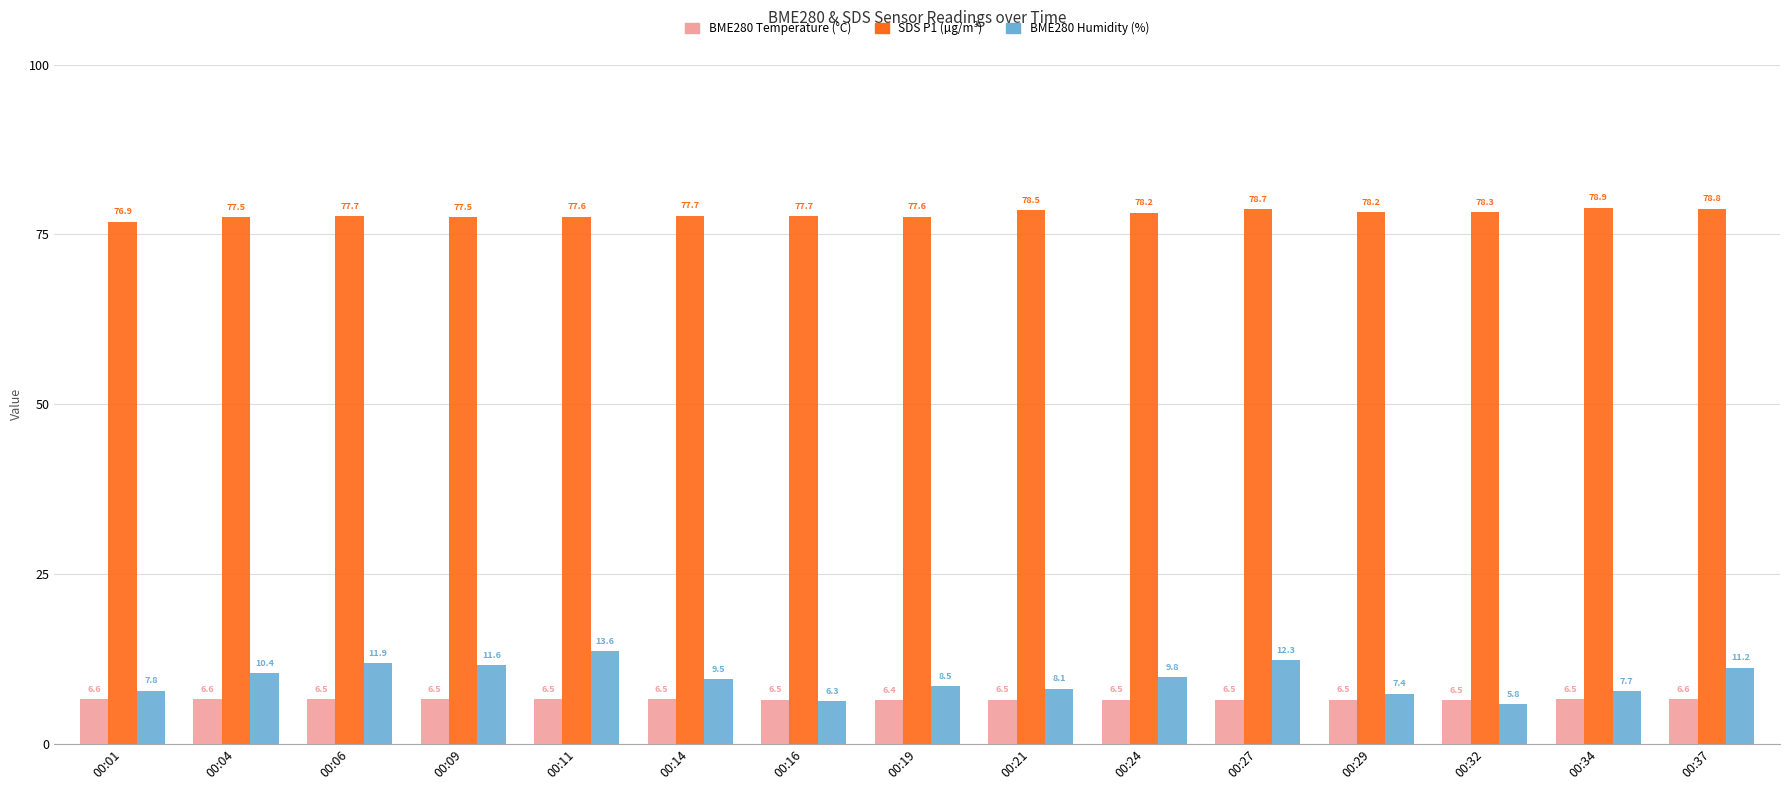

At which category is the sum across all series the highest?

00:11